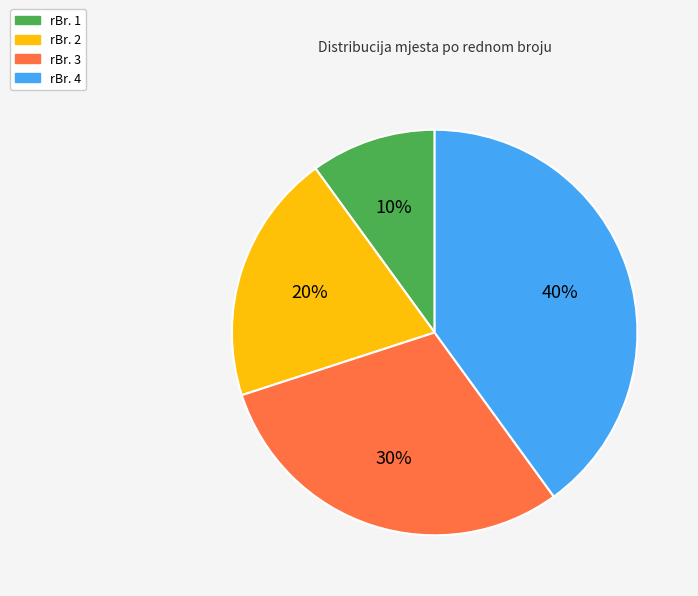

Rank the categories by value from highest to lowest.

rBr. 4, rBr. 3, rBr. 2, rBr. 1